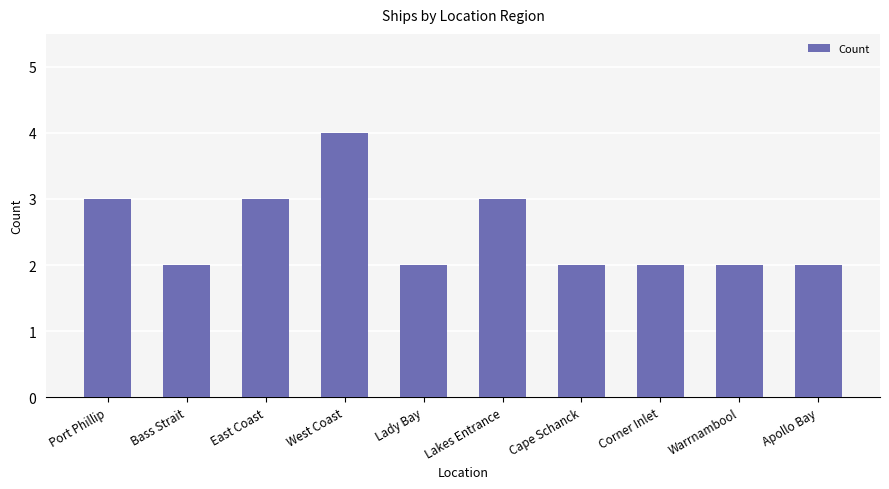

What is the sum of the values at Bass Strait and East Coast?

5